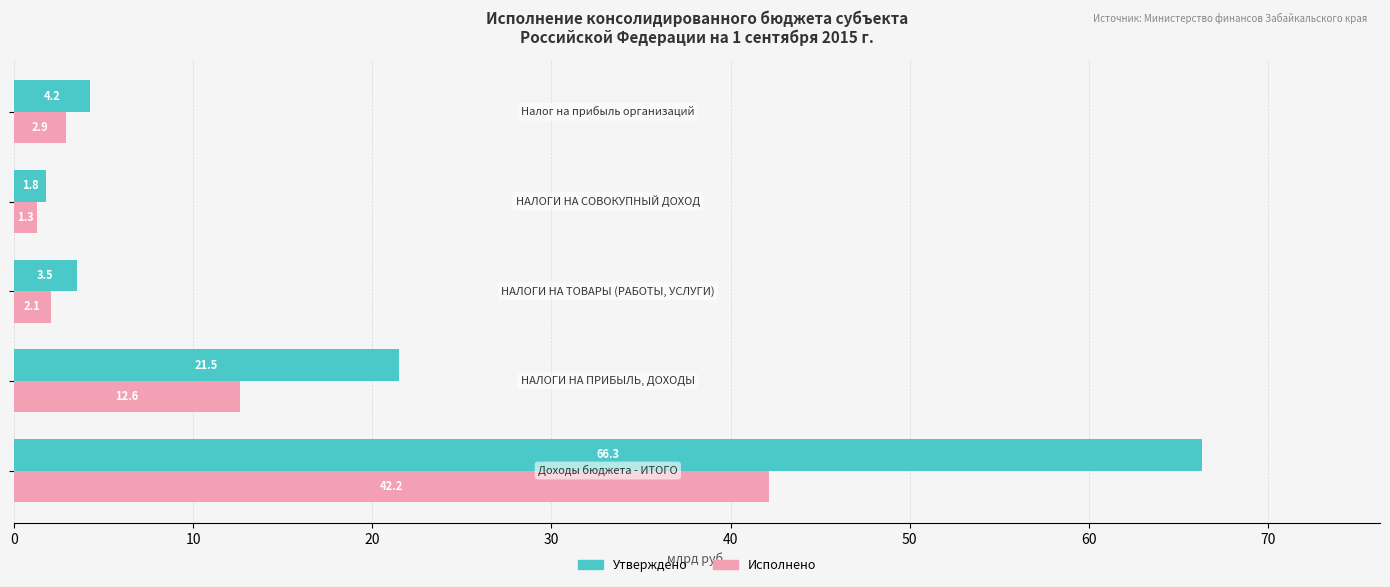

What is the minimum value shown in the chart?

1.3